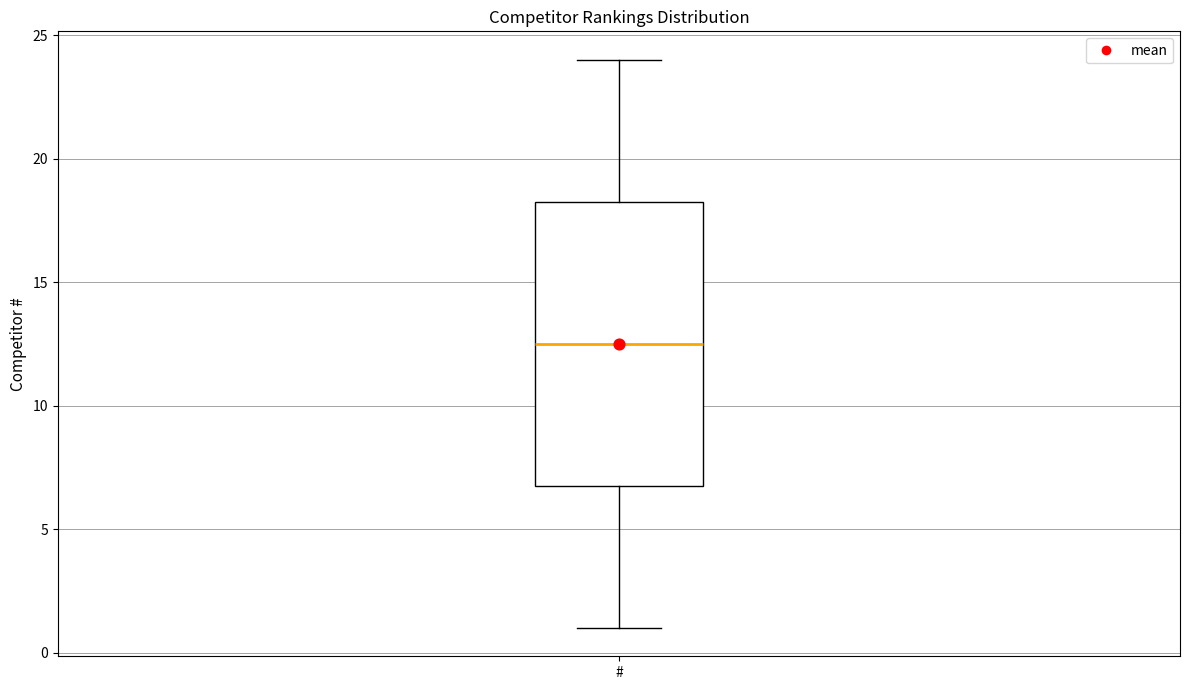

Where does the lower whisker of the box for # end on the y-axis? The values are not printed on the chart, so give them approximately, as read against the axis.

1.0